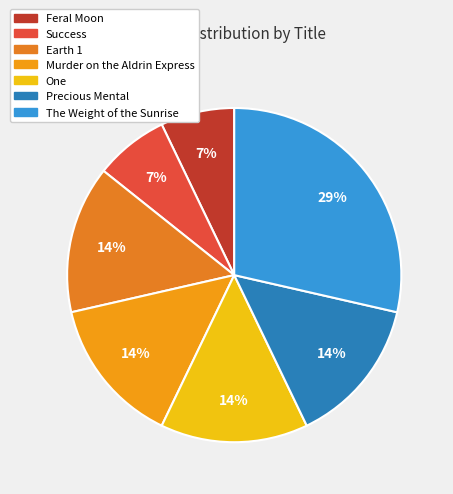

To the nearest percent, what is the difference between the Success and Murder on the Aldrin Express slice percentages?

7%